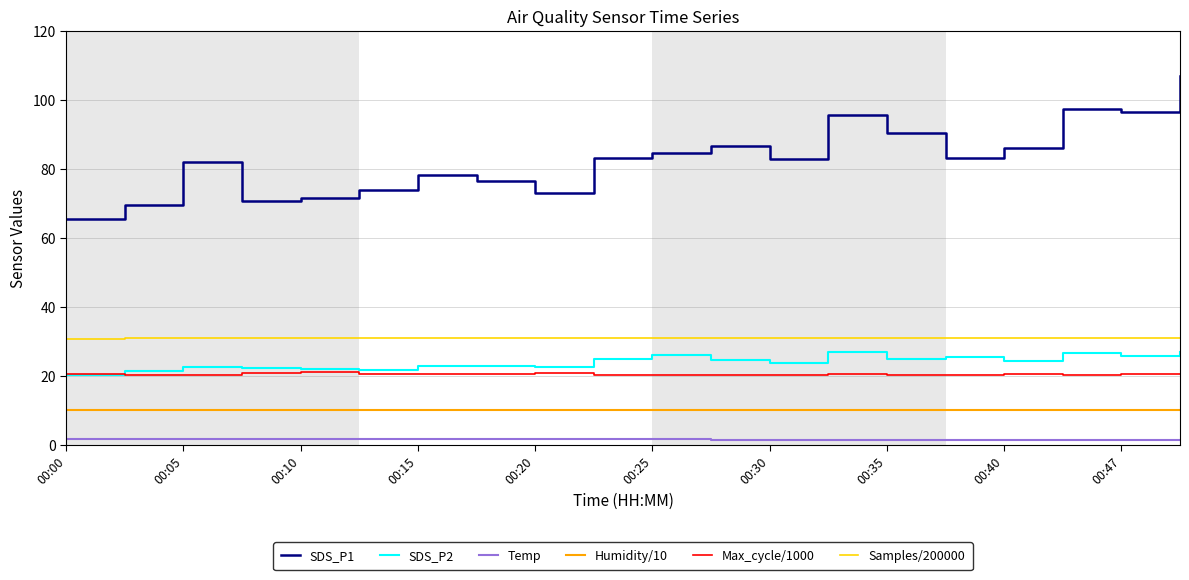

True or false: SDS_P2 and SDS_P1 intersect in this chart.

False